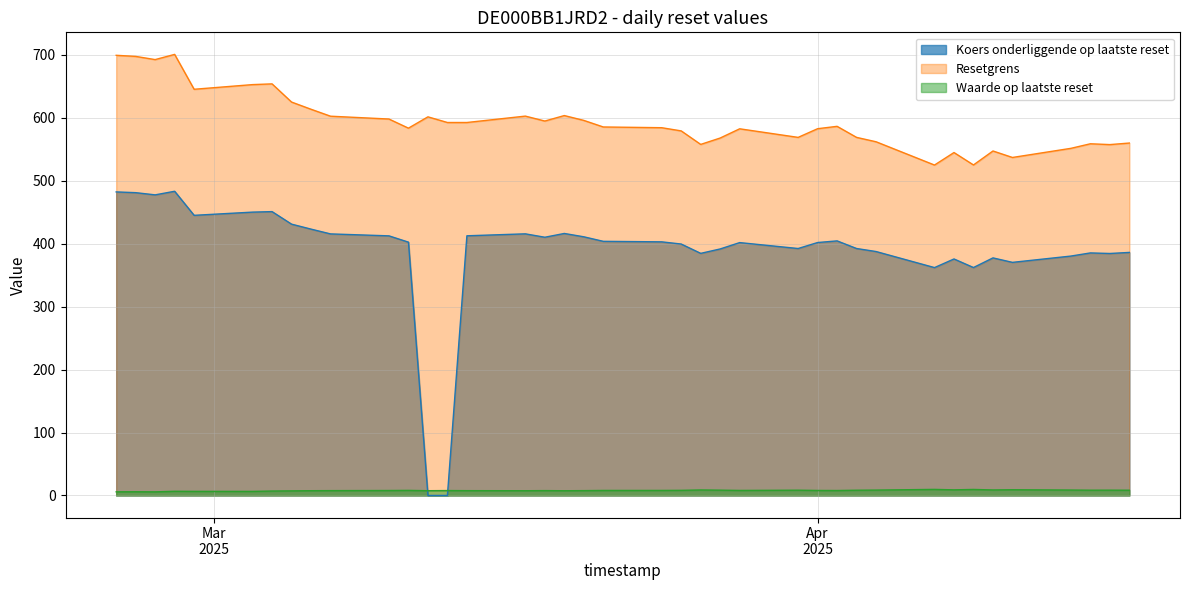

Reading right to left, transcribe all the data shown in this chart.

Koers onderliggende op laatste reset: 38=482.1	37=480.9	36=477.4	35=483.1	34=444.9	33=450.0	32=450.8	31=430.9	30=423.0	29=415.4	28=412.3	27=402.3	26=0.0	25=0.0	24=412.4	23=415.5	22=410.1	21=416.1	20=410.8	19=403.6	18=402.8	17=399.3	16=384.5	15=391.5	14=401.6	13=392.2	12=401.7	11=404.3	10=392.2	9=387.4	8=361.9	7=375.6	6=362.0	5=377.3	4=370.2	3=380.2	2=385.2	1=384.3	0=386.0
Resetgrens: 38=699.0	37=697.3	36=692.2	35=700.5	34=645.1	33=652.5	32=653.7	31=624.8	30=613.4	29=602.3	28=597.8	27=583.3	26=601.3	25=592.3	24=592.3	23=602.5	22=594.6	21=603.3	20=595.7	19=585.2	18=584.1	17=579.0	16=557.5	15=567.7	14=582.3	13=568.7	12=582.5	11=586.2	10=568.7	9=561.7	8=524.8	7=544.6	6=524.9	5=547.1	4=536.8	3=551.3	2=558.5	1=557.2	0=559.7
Waarde op laatste reset: 38=5.8	37=5.9	36=5.8	35=6.7	34=6.5	33=6.5	32=7.0	31=7.3	30=7.6	29=7.7	28=7.9	27=8.1	26=7.6	25=7.8	24=7.7	23=7.5	22=7.7	21=7.5	20=7.7	19=8.0	18=8.0	17=8.1	16=8.7	15=8.4	14=8.0	13=8.4	12=8.0	11=7.9	10=8.3	9=8.5	8=9.7	7=8.9	6=9.6	5=8.8	4=9.1	3=8.6	2=8.4	1=8.4	0=8.3